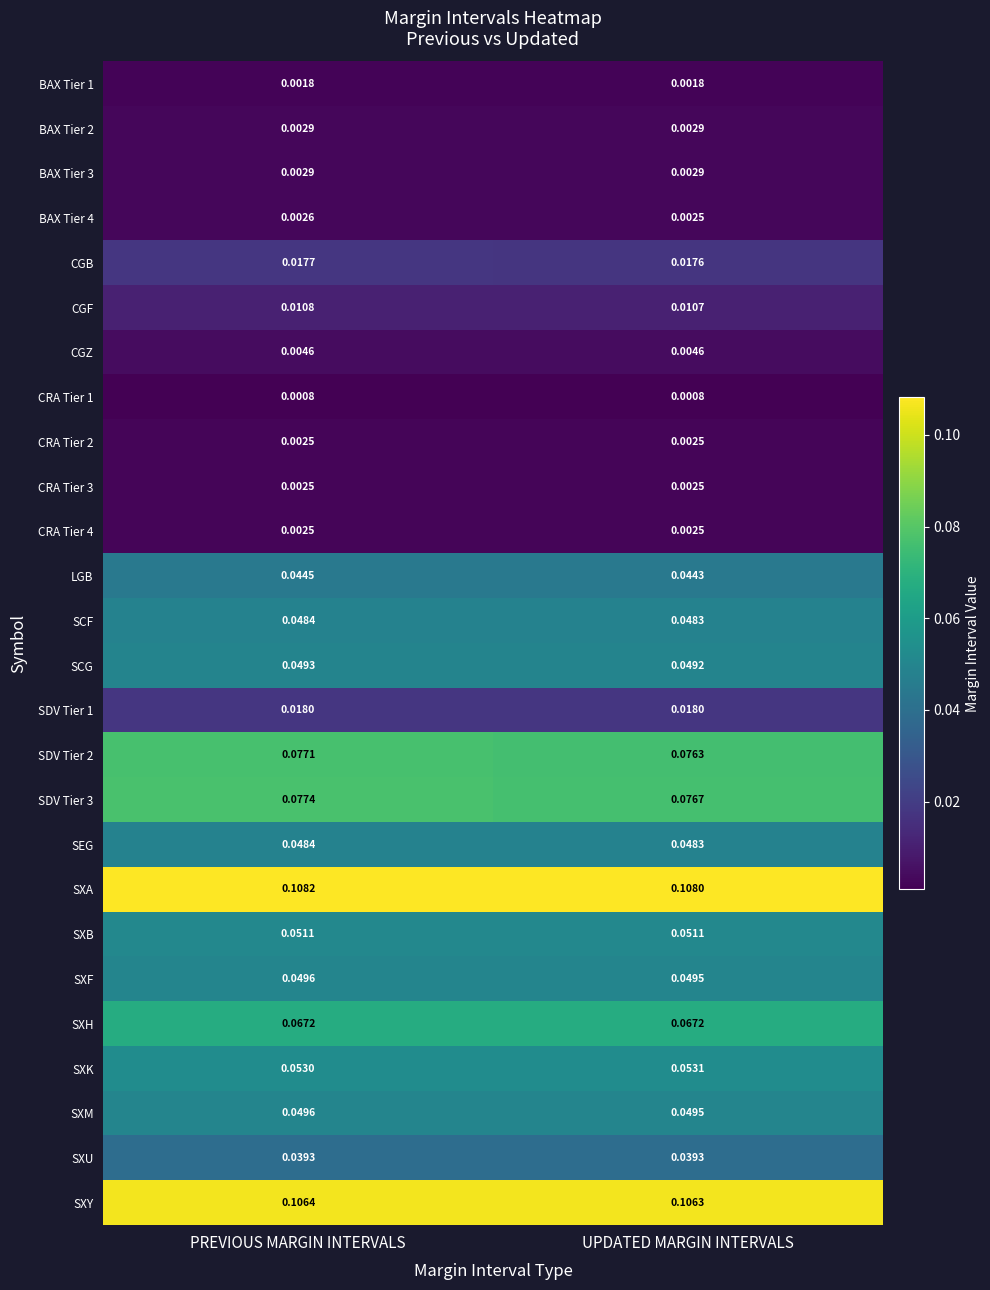

List the labels in order of CGB value, smallest first.

UPDATED MARGIN INTERVALS, PREVIOUS MARGIN INTERVALS